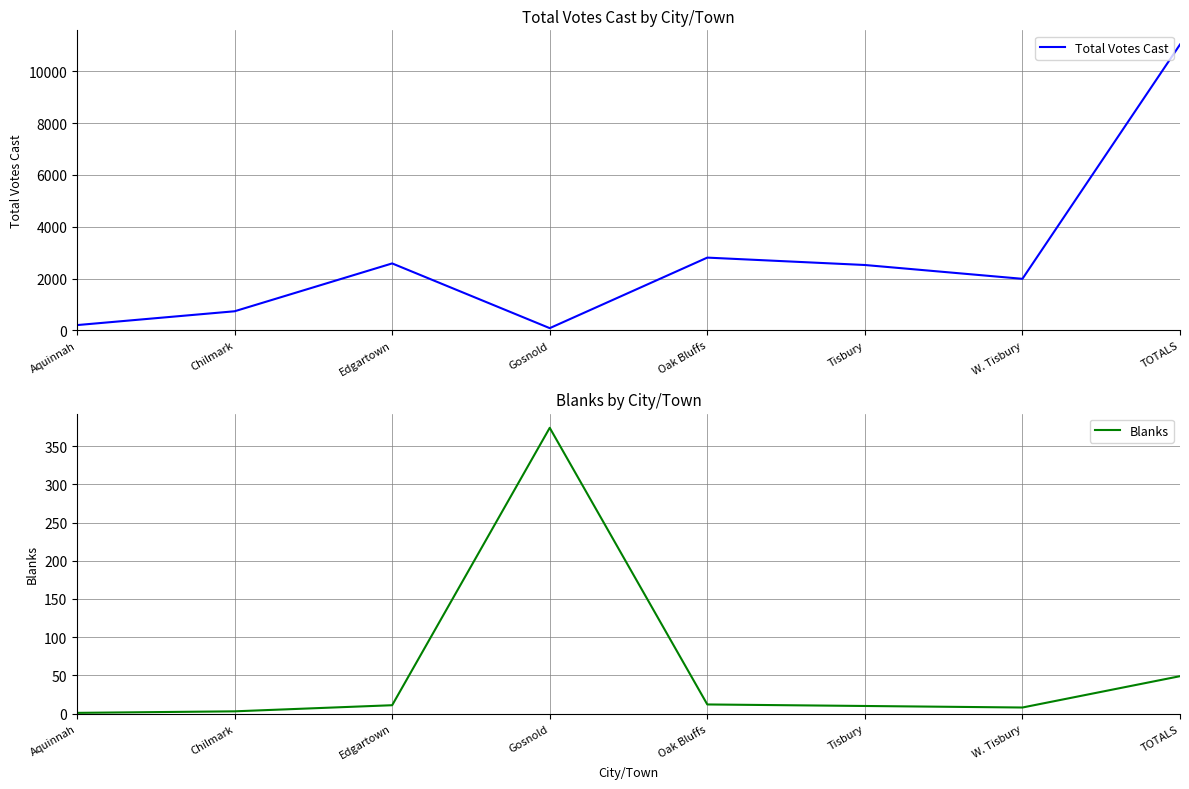

What are all the series names shown in the legend?

Total Votes Cast, Blanks